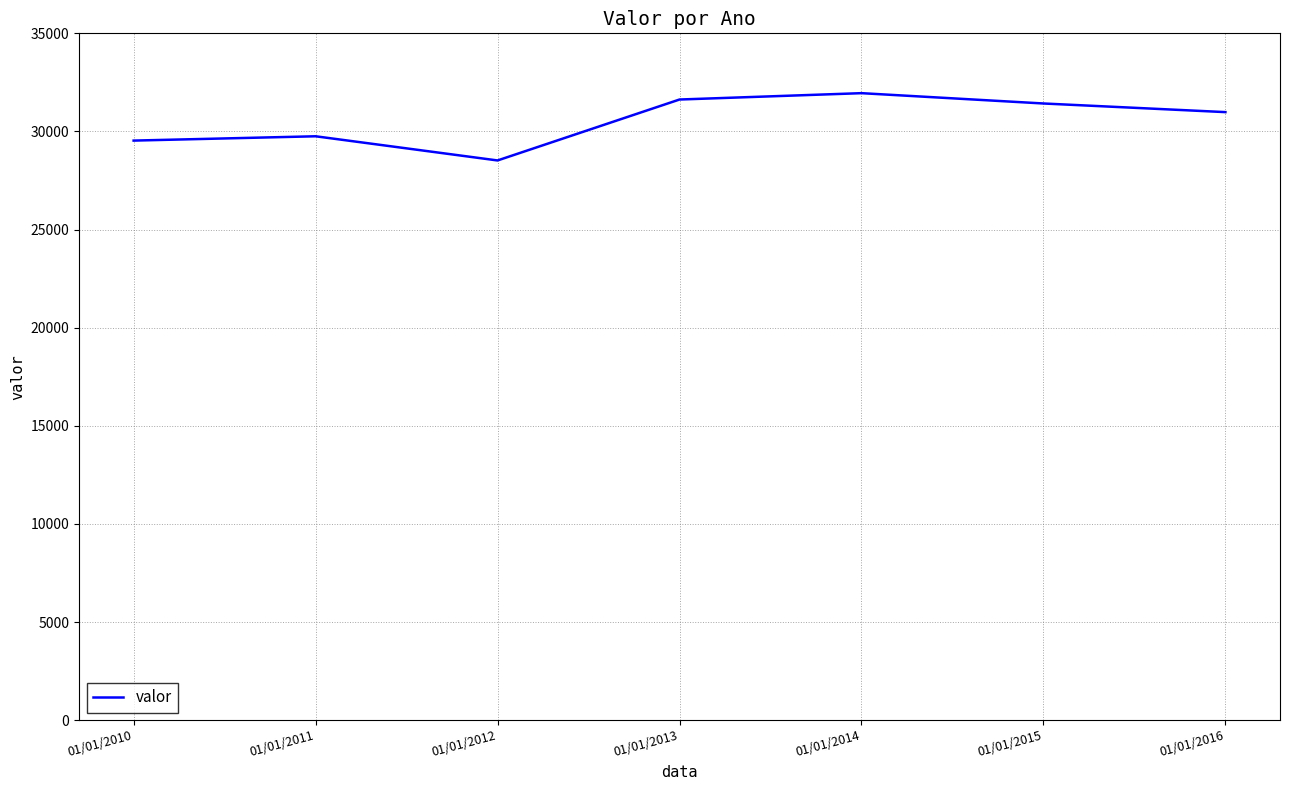

Reading left to right, list all the values displayed in this chart.

01/01/2010=29534	01/01/2011=29754	01/01/2012=28522	01/01/2013=31627	01/01/2014=31951	01/01/2015=31425	01/01/2016=30985